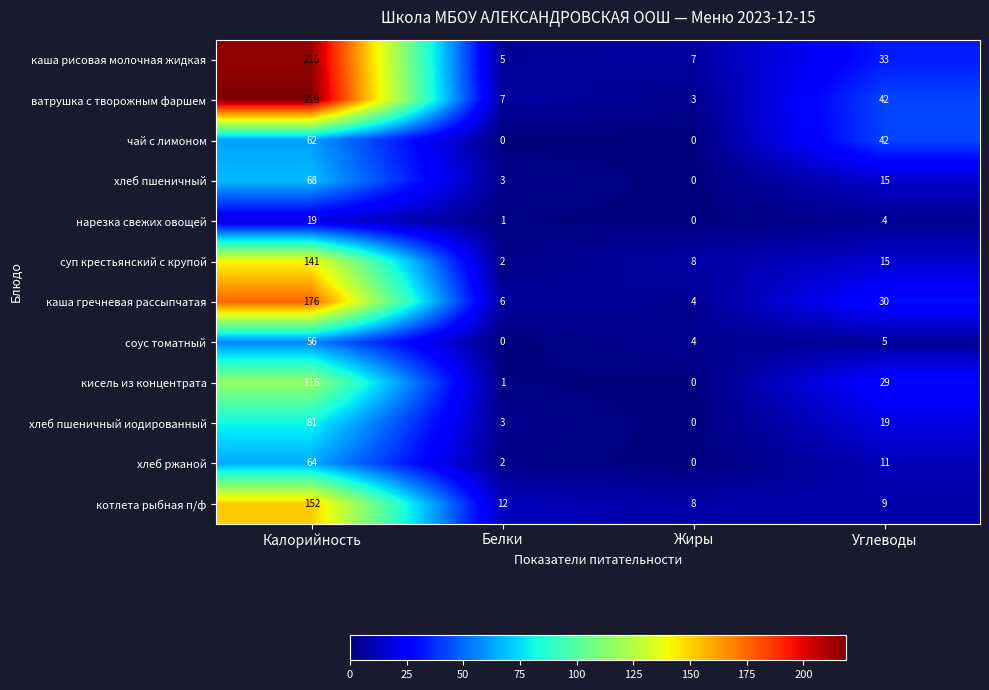

Count the number of data series in this chart.

12